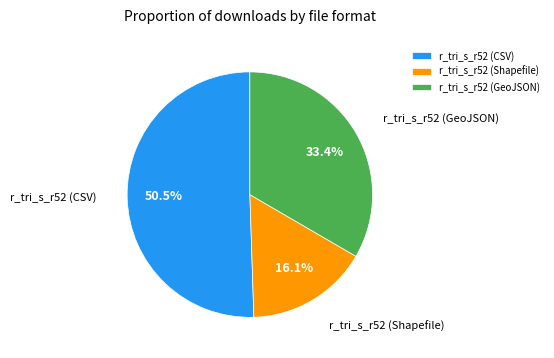

To the nearest percent, what is the difference between the r_tri_s_r52 (Shapefile) and r_tri_s_r52 (GeoJSON) slice percentages?

17%